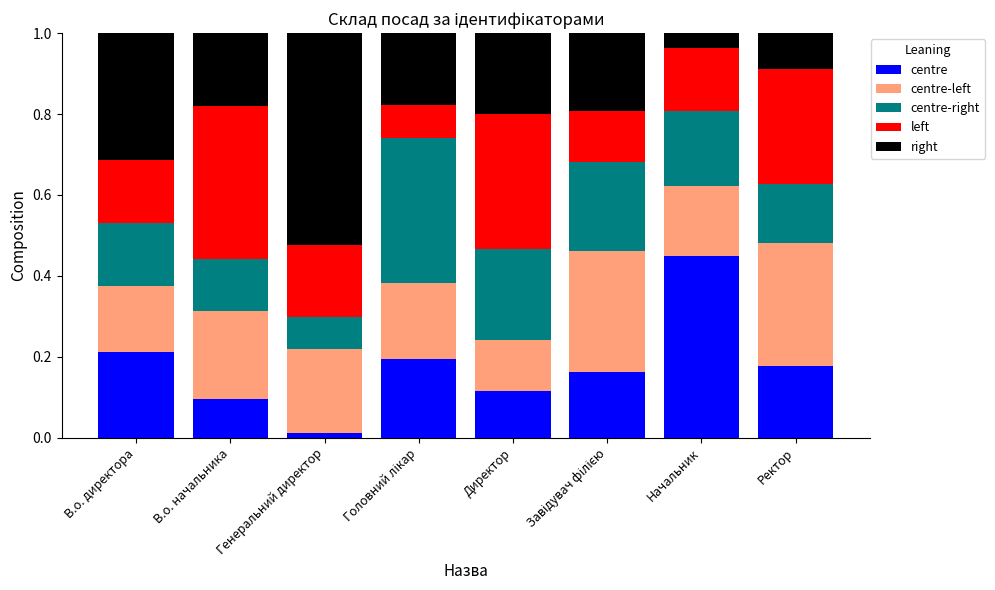

The centre series shows 0.1 at Ректор. True or false?

False